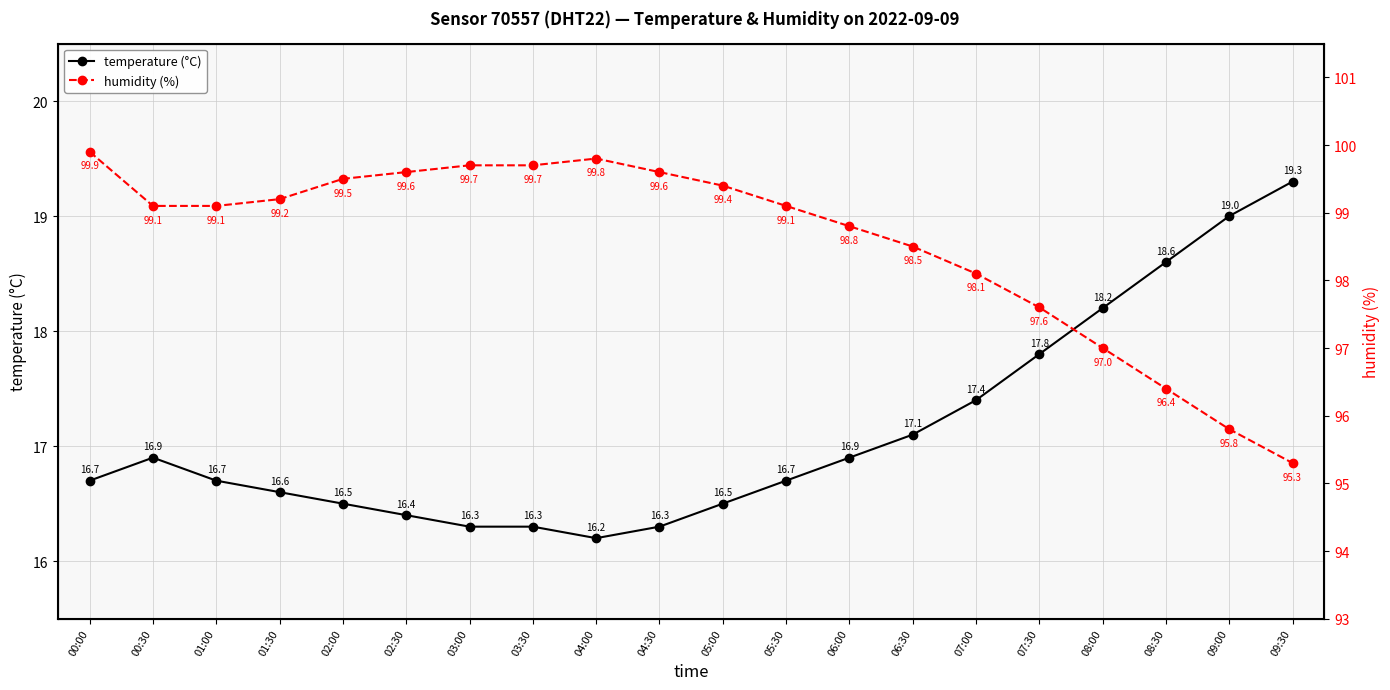

What is the difference between the maximum and minimum values in the temperature (°C) series?

3.1